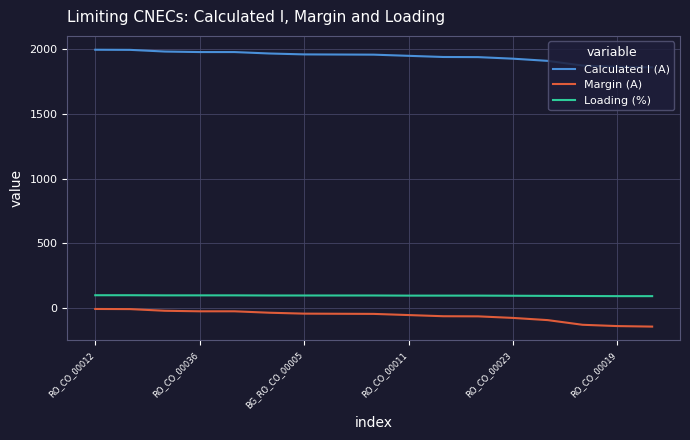

List the series in order of their peak value, highest first.

Calculated I (A), Loading (%), Margin (A)